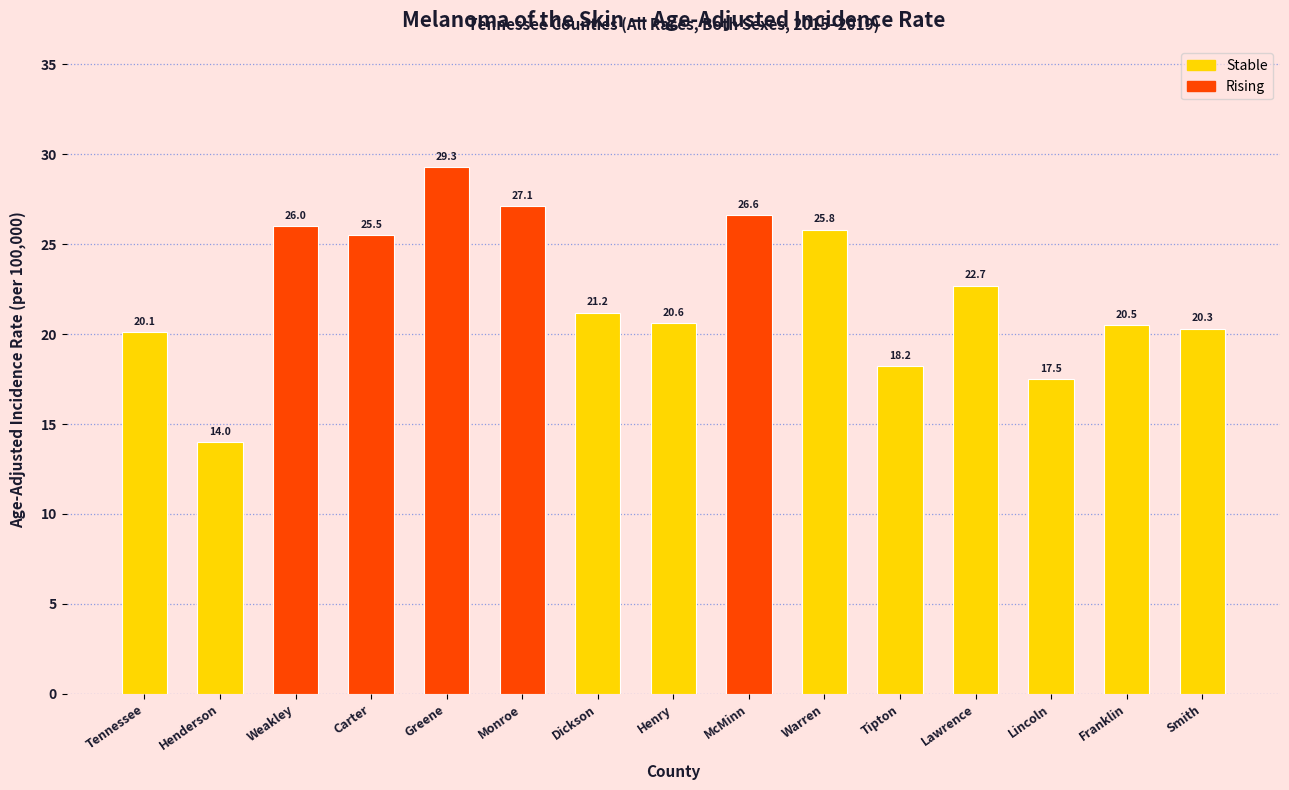

Reading right to left, transcribe all the data shown in this chart.

Smith=20.3	Franklin=20.5	Lincoln=17.5	Lawrence=22.7	Tipton=18.2	Warren=25.8	McMinn=26.6	Henry=20.6	Dickson=21.2	Monroe=27.1	Greene=29.3	Carter=25.5	Weakley=26.0	Henderson=14.0	Tennessee=20.1